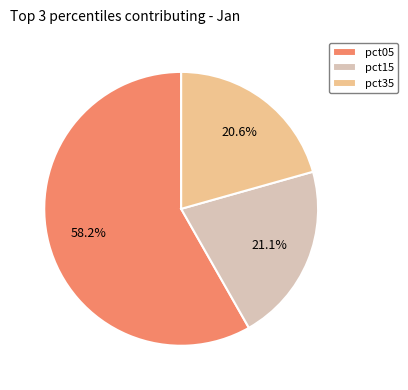

Rank the categories by value from highest to lowest.

pct05, pct15, pct35